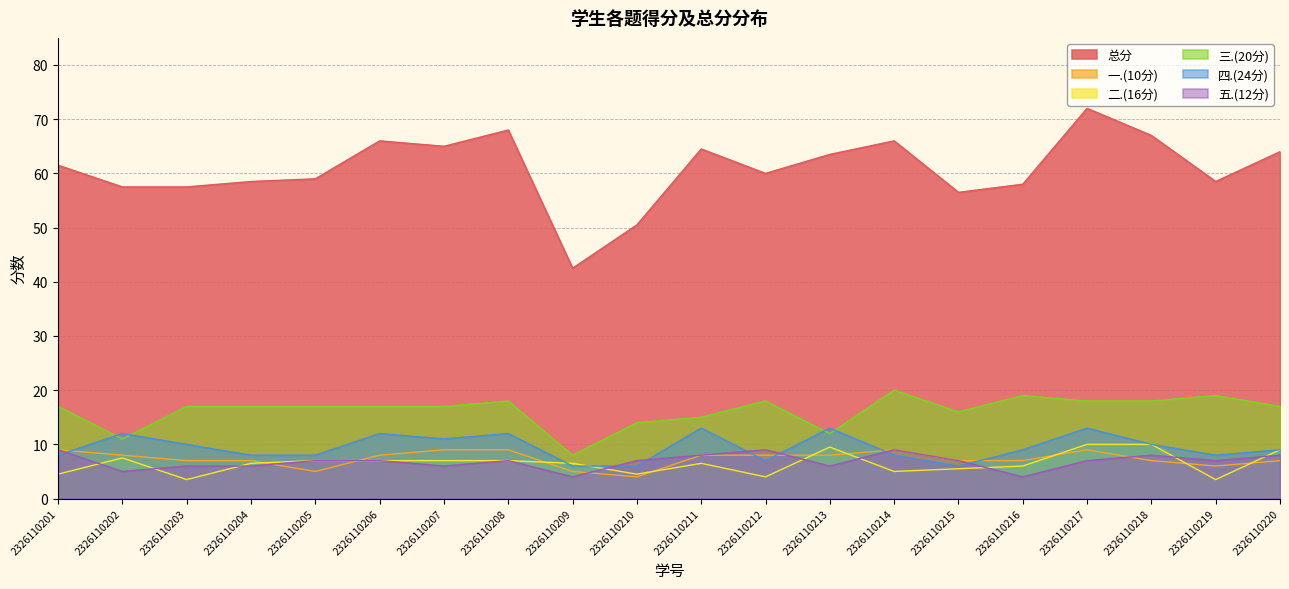

How many 五.(12分) values are between 6 and 8?

14